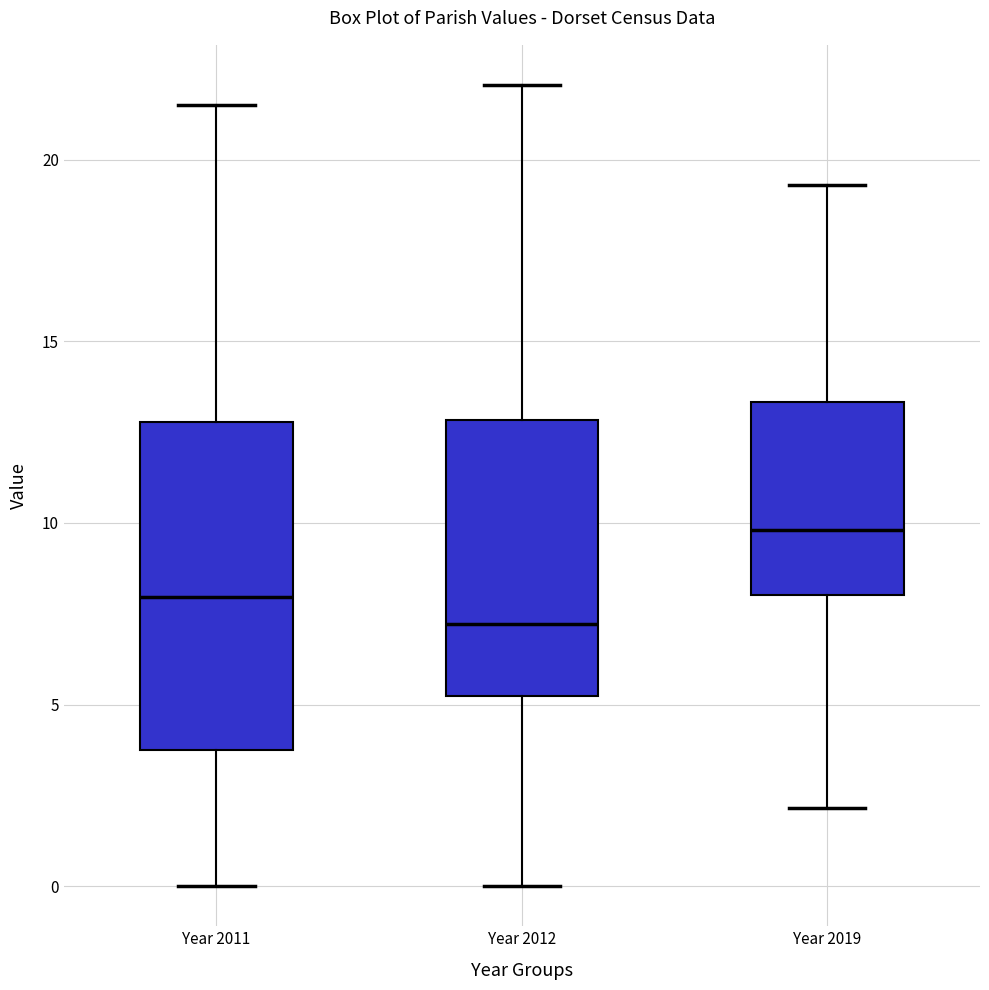

Which box's median line is the highest?

Year 2019